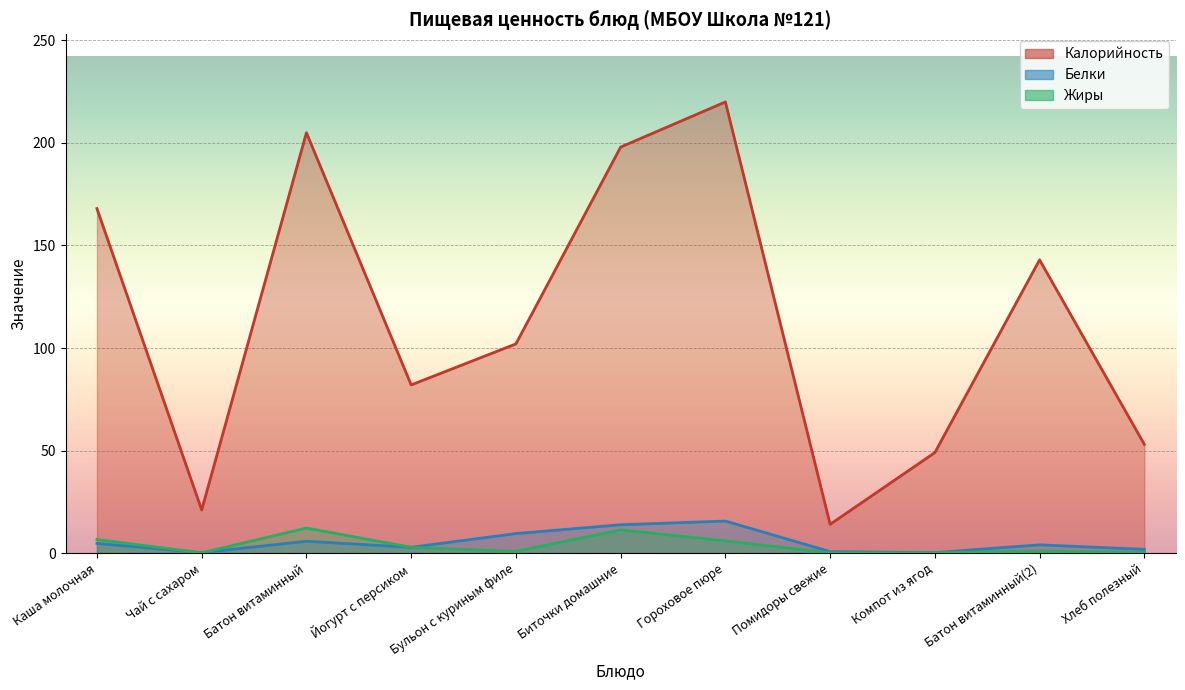

What is the difference between the highest and lowest values at Хлеб полезный?

52.7